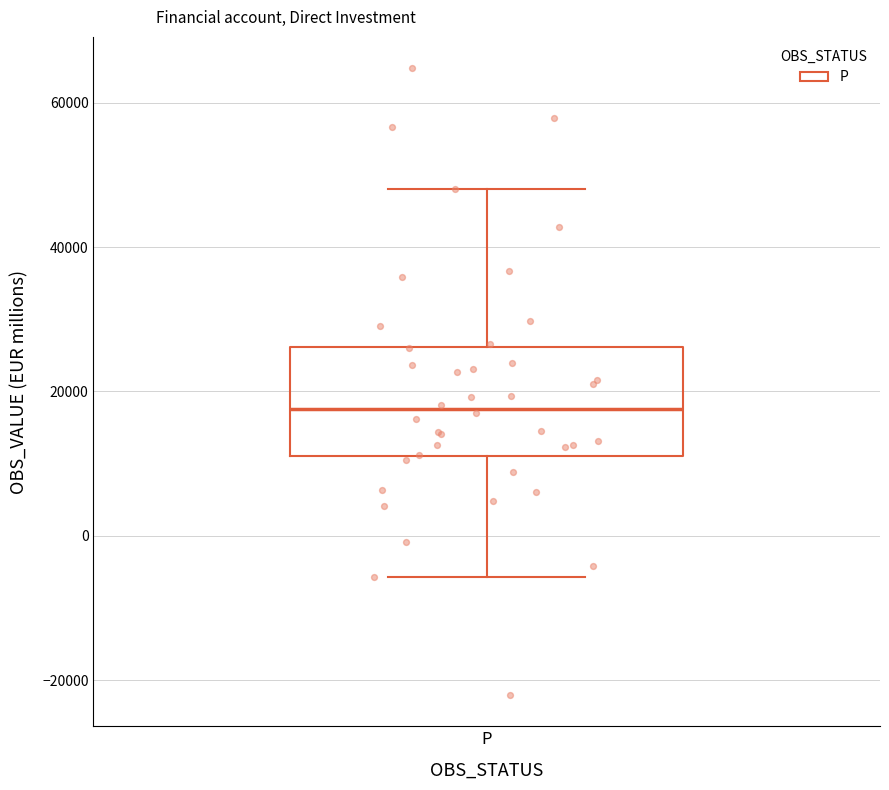

Transcribe this box plot: give where the median line is, the range the box spans, and where the two whiskers end, as read against the y-axis. The values are not printed on the chart, so give them approximately, as read against the axis.

median 18000, box 12000 to 26000, whiskers -6000 to 48000